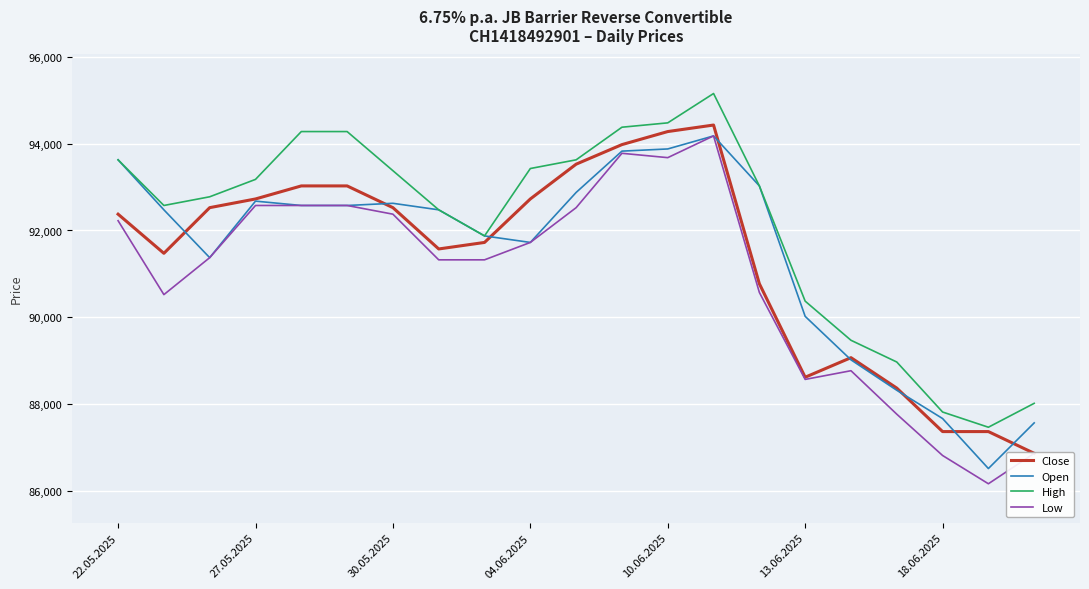

What are all the series names shown in the legend?

Close, Open, High, Low